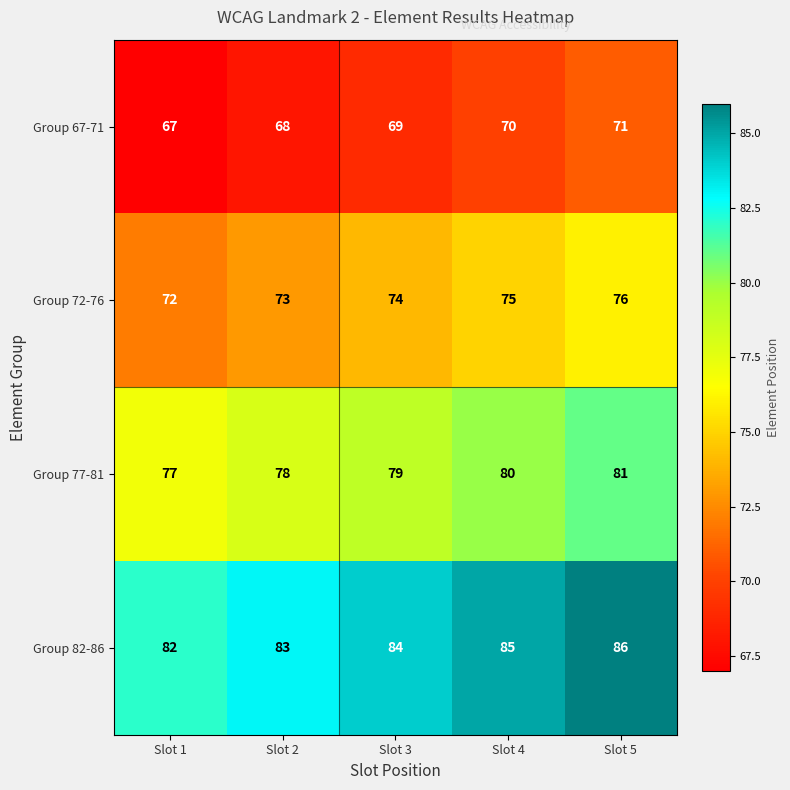

Rank the series by their maximum value, from highest to lowest.

Group 82-86, Group 77-81, Group 72-76, Group 67-71